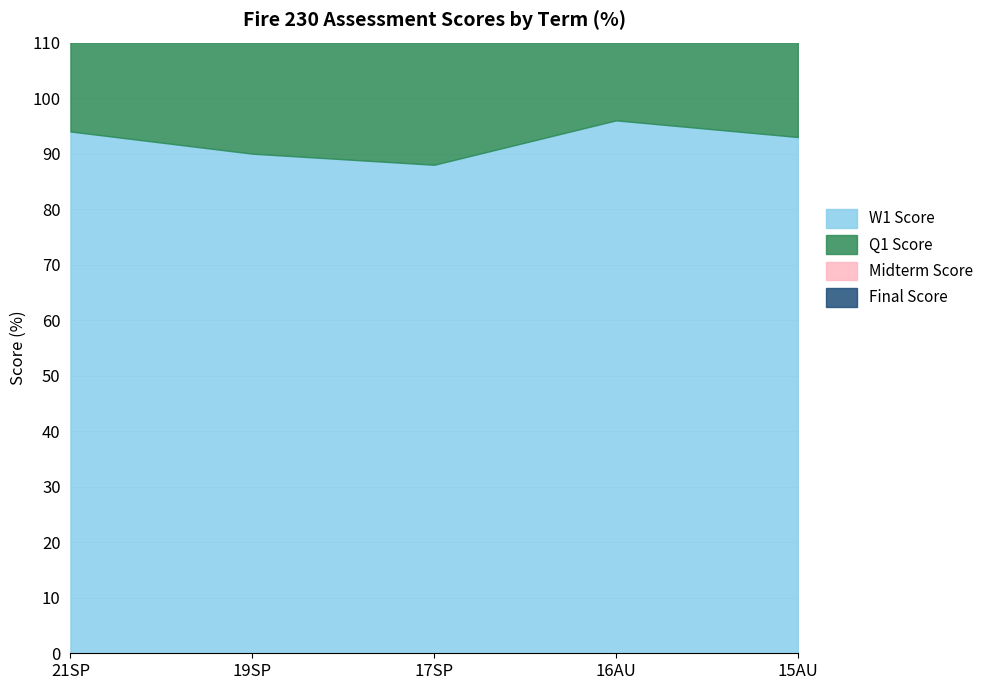

At which category is the sum across all series the highest?

21SP